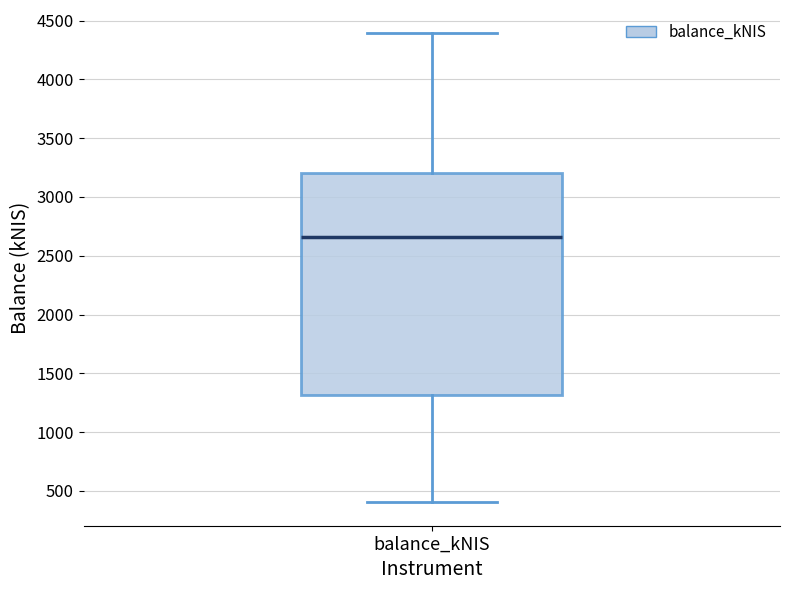

Where does the lower whisker of the box for balance_kNIS end on the y-axis? The values are not printed on the chart, so give them approximately, as read against the axis.

400